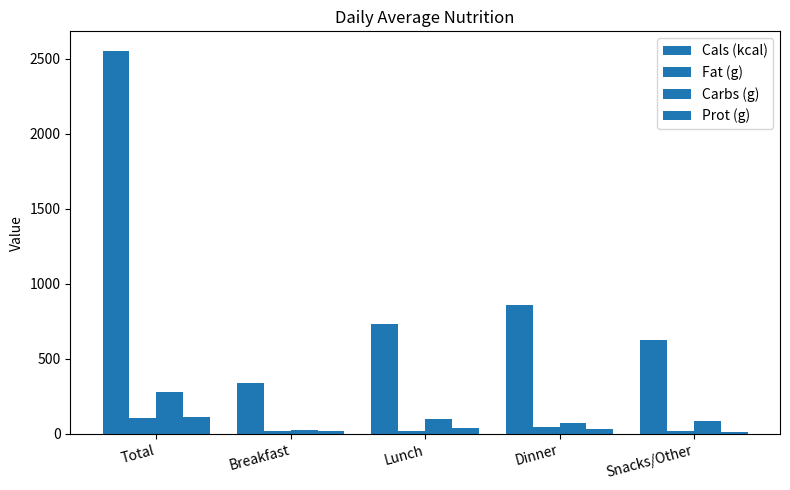

At which label is Fat (g) closest to 60?

Dinner